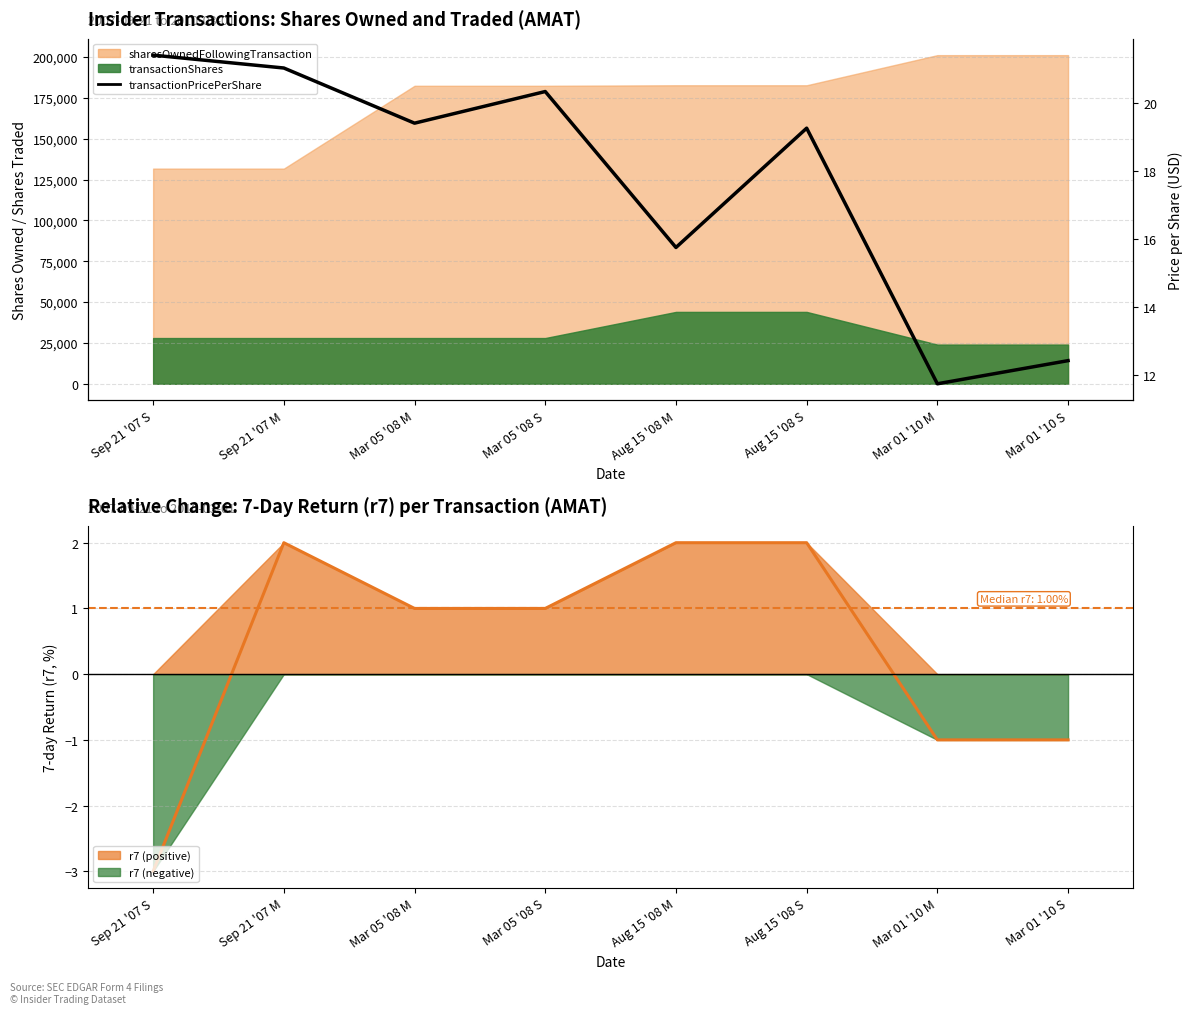

Reading left to right, list all the values displayed in this chart.

Sep 21 '07 S=21.4	Sep 21 '07 M=21.0	Mar 05 '08 M=19.4	Mar 05 '08 S=20.3	Aug 15 '08 M=15.8	Aug 15 '08 S=19.3	Mar 01 '10 M=11.8	Mar 01 '10 S=12.4